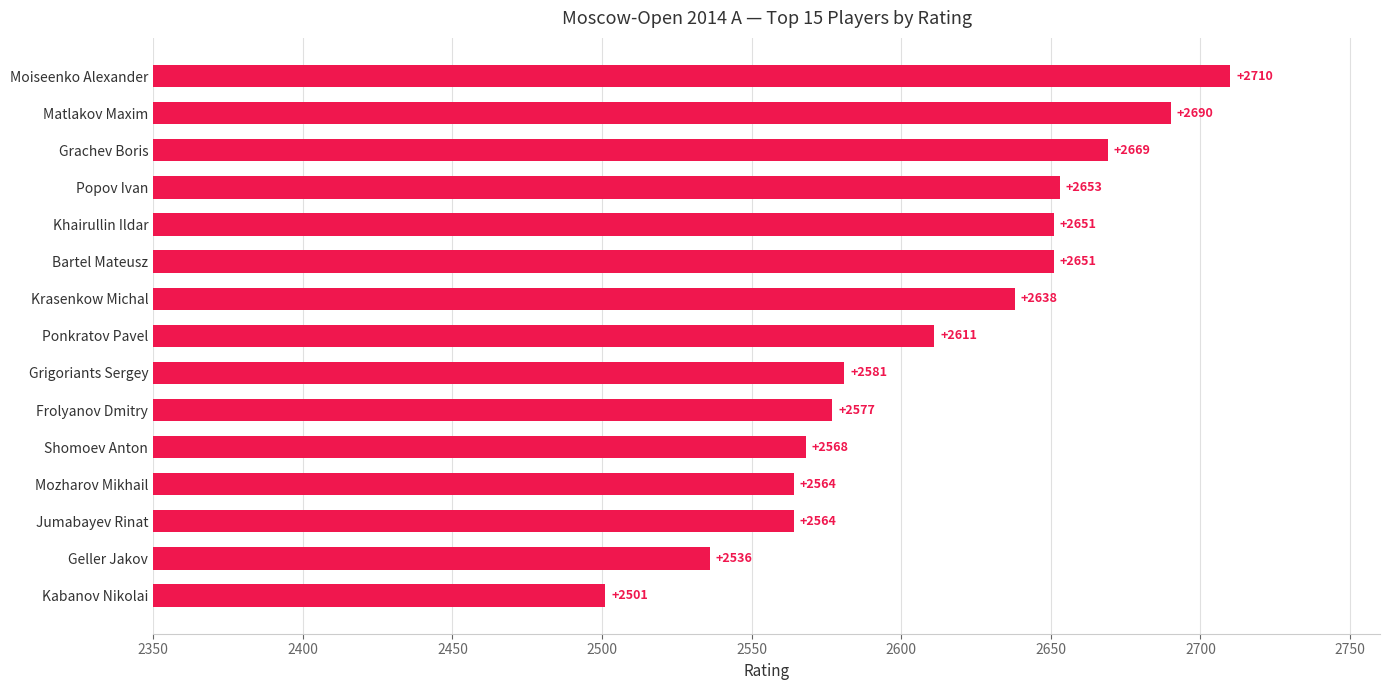

At which label is the value closest to 2605?

Ponkratov Pavel